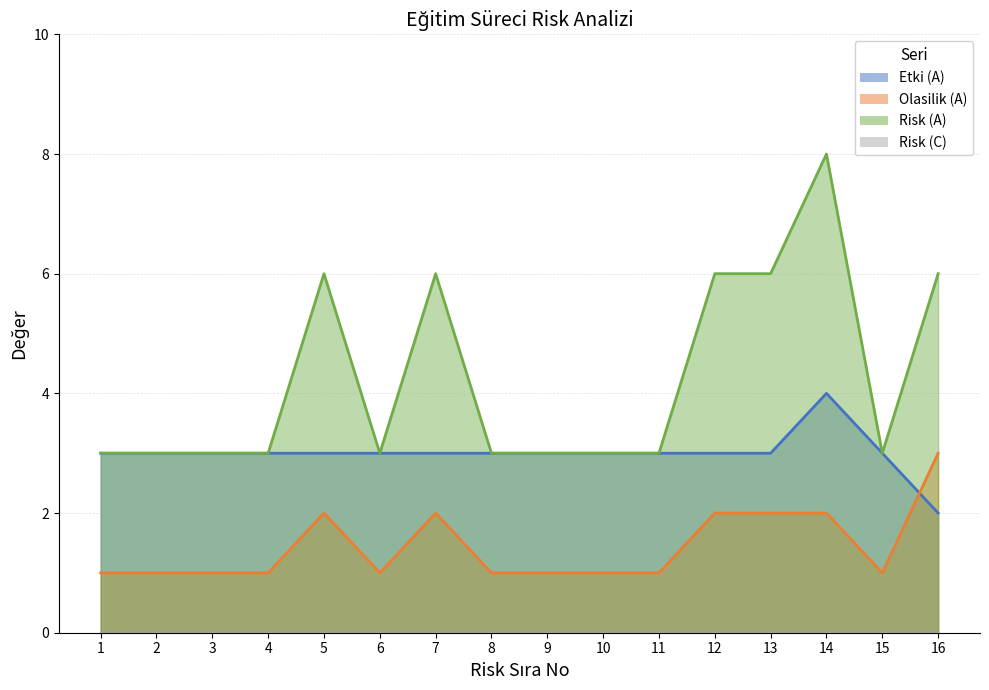

Which series has the largest total across all categories?

Risk (A)